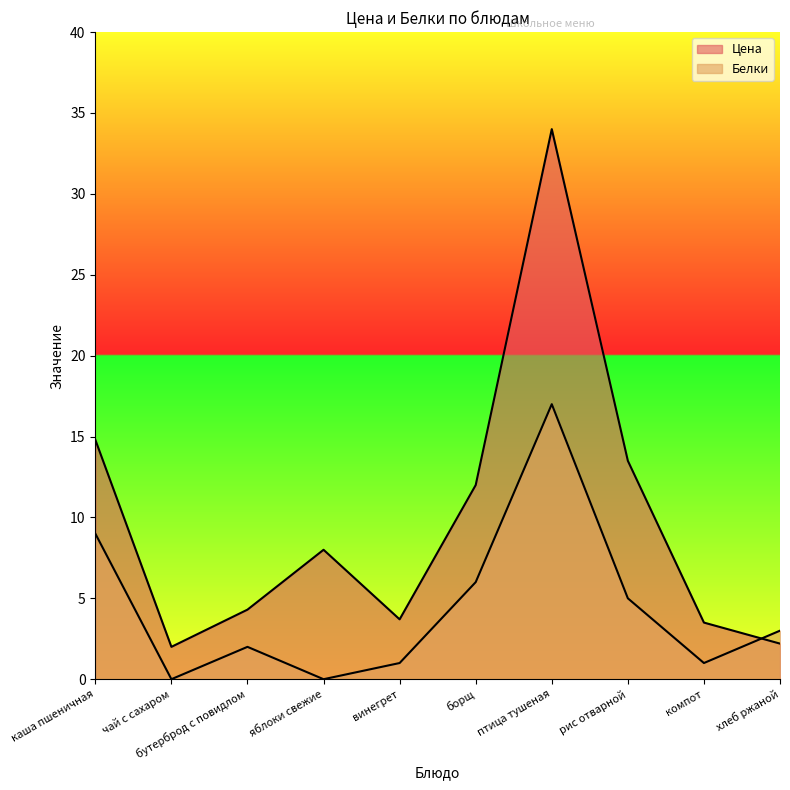

Which series has the largest range (max minus min)?

Цена